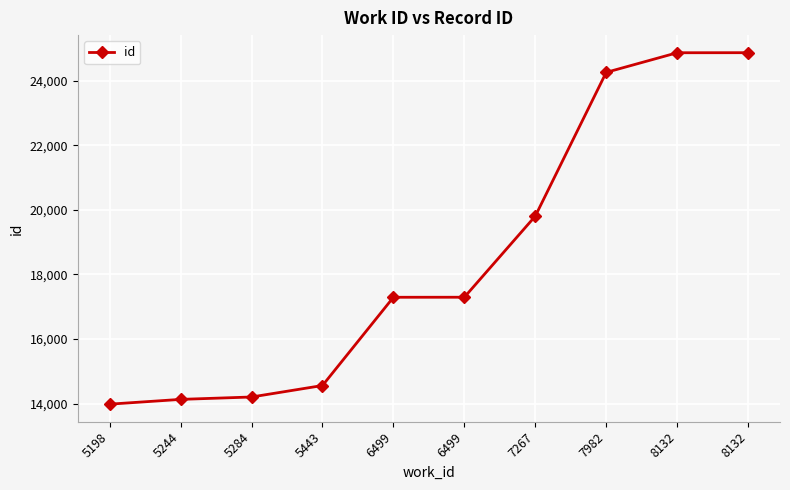

Rank the categories by value from highest to lowest.

8132, 8132, 7982, 7267, 6499, 6499, 5443, 5284, 5244, 5198